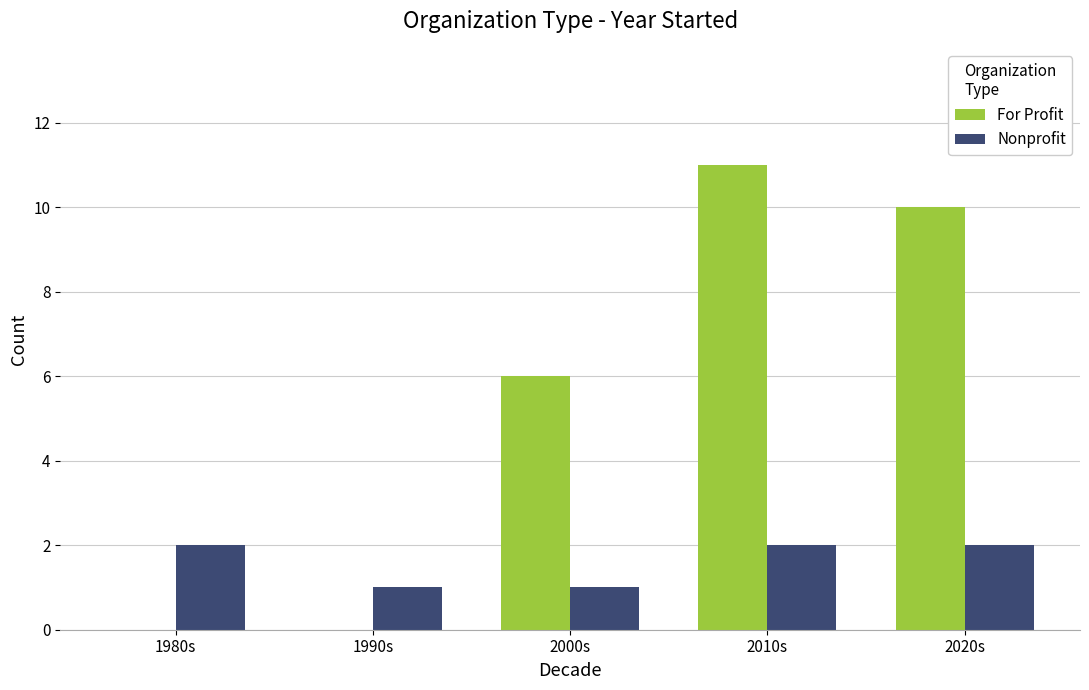

Is the value of For Profit at 2020s greater than the value of Nonprofit at 1990s?

Yes